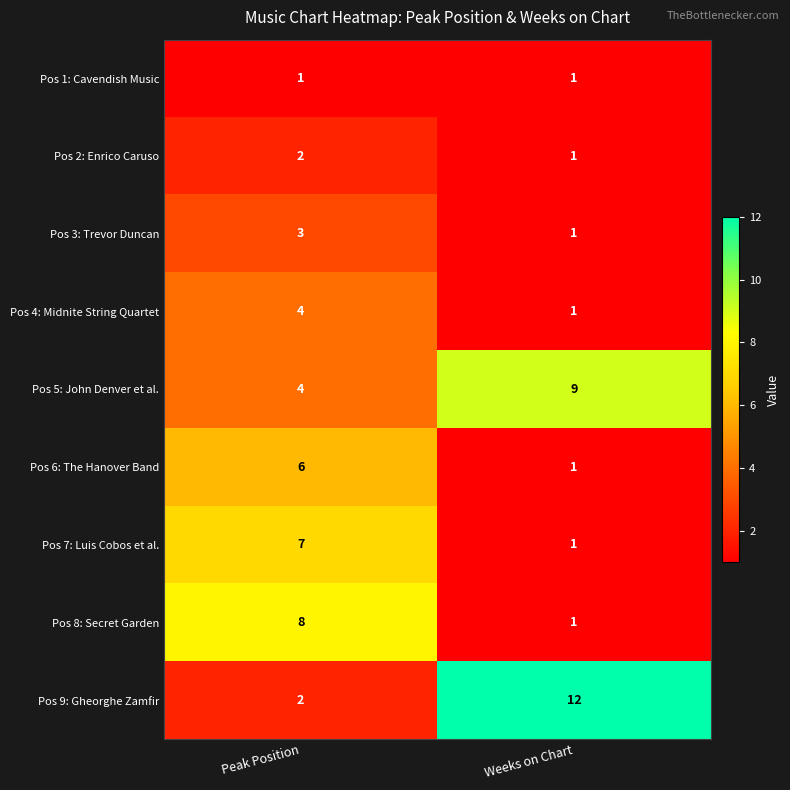

Is the value of Pos 6: The Hanover Band at Weeks on Chart greater than the value of Pos 2: Enrico Caruso at Peak Position?

No